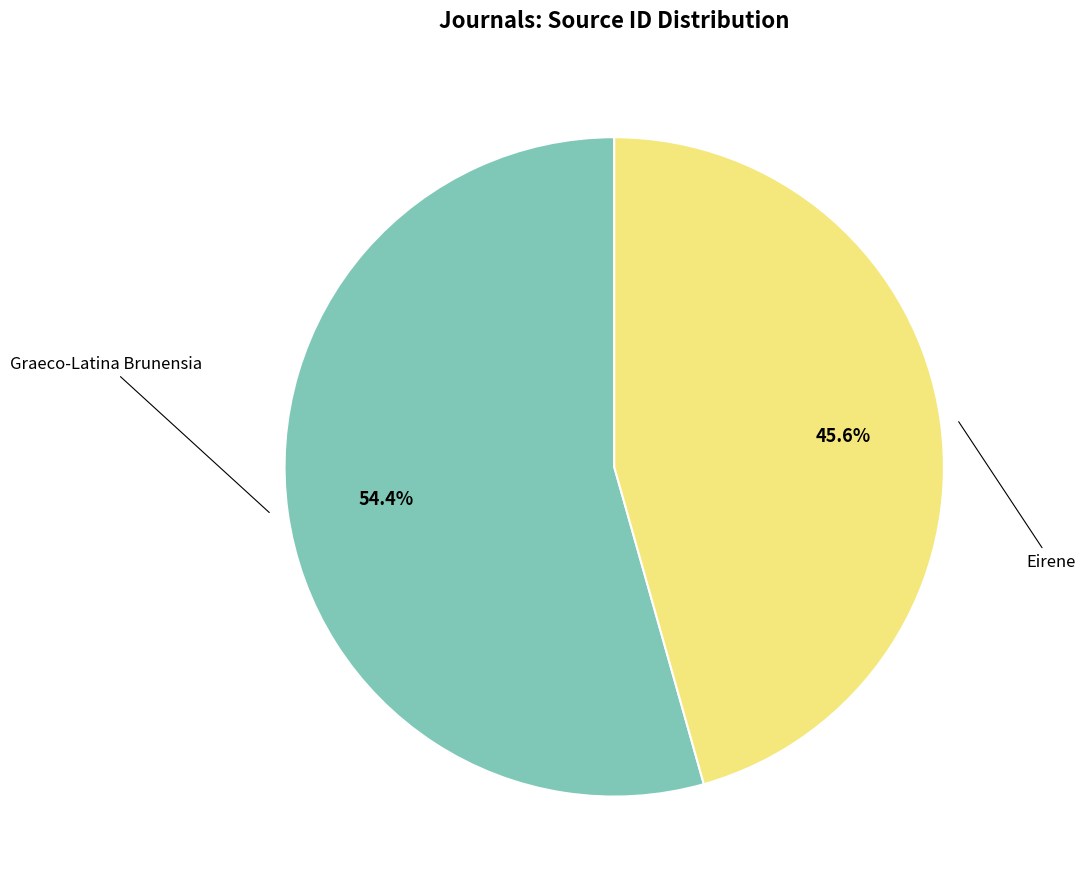

How many segments does this pie chart have?

2